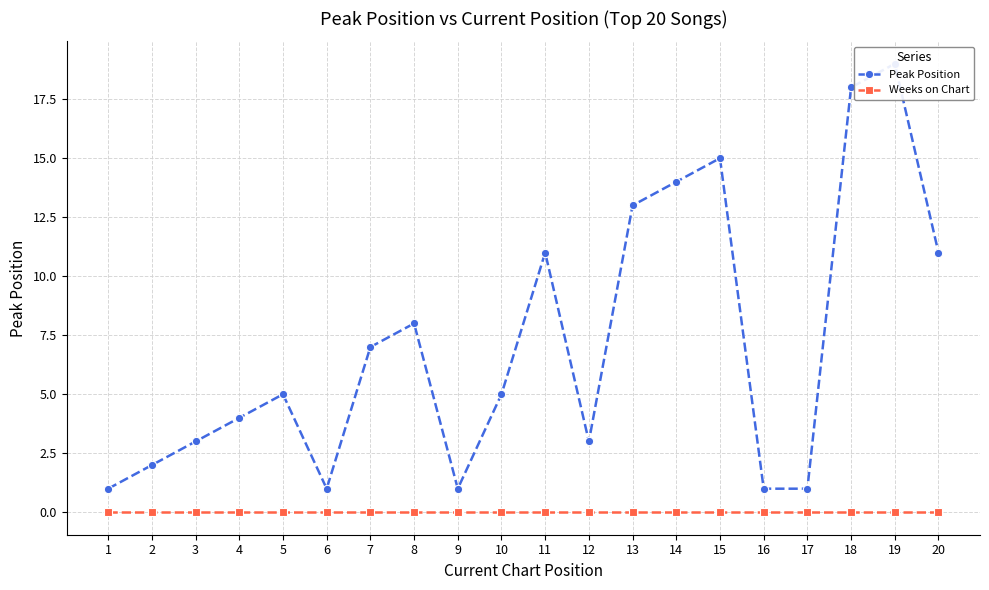

Which has a higher value, 18 or 20?

18